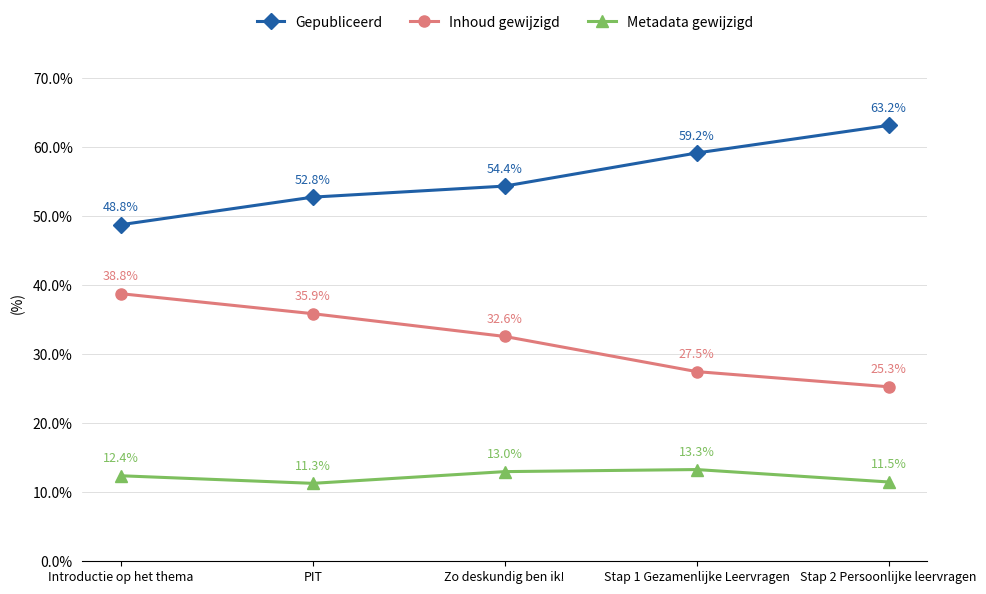

What is the total value across all series at PIT?

100.0